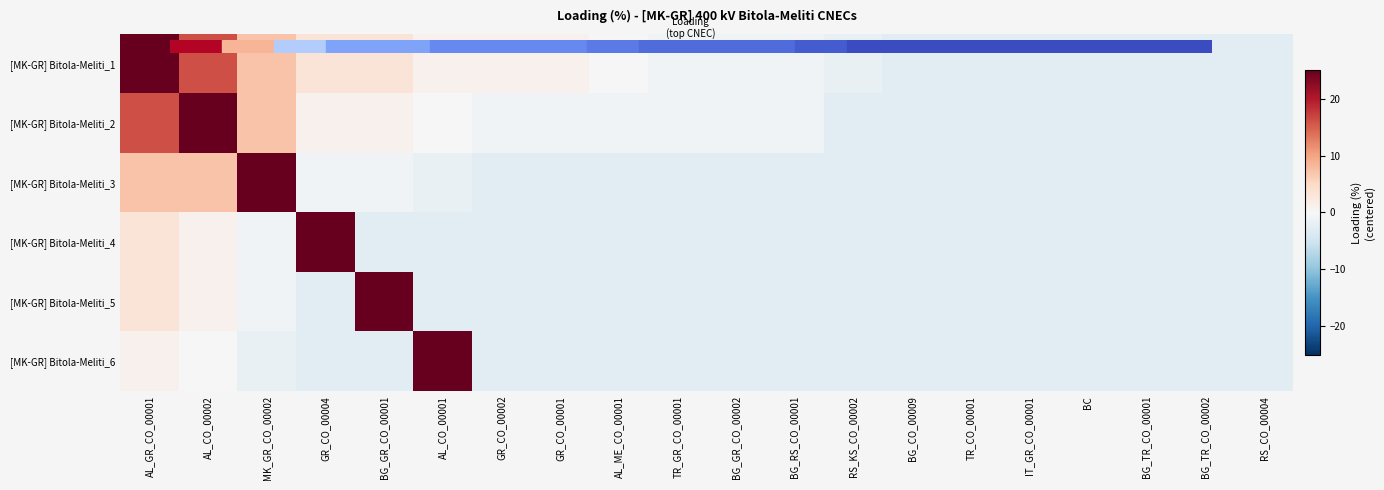

Which series has the largest total across all categories?

[MK-GR] Bitola-Meliti_1